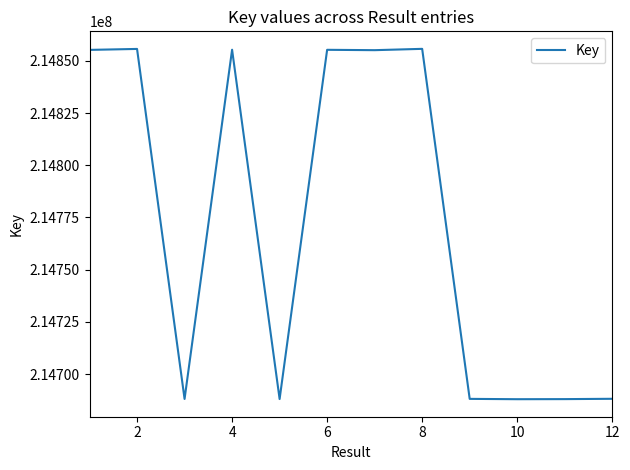

What is the maximum value shown in the chart?

214855755